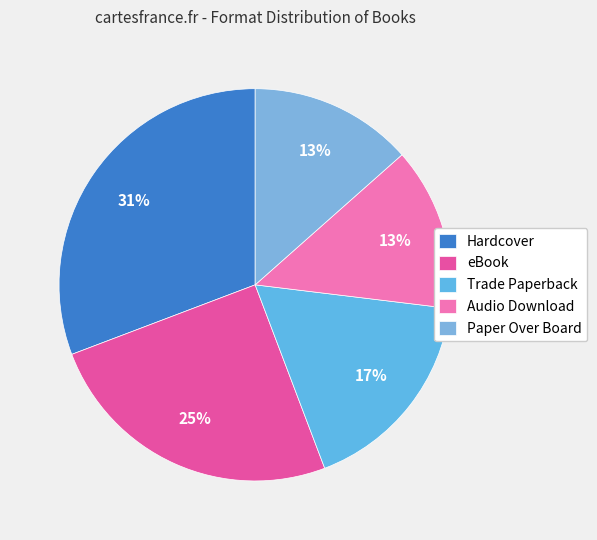

Approximately how many times larger is the value at Audio Download compared to Paper Over Board?

1.0